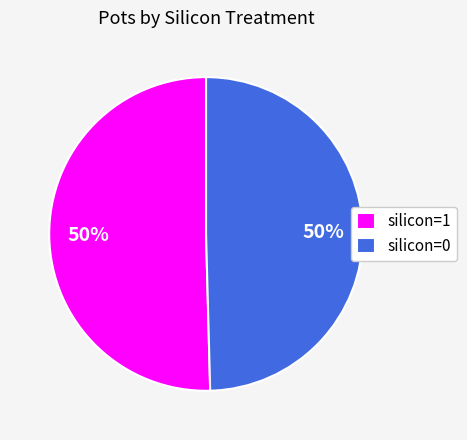

The silicon=1 slice represents 50% of the pie. True or false?

True